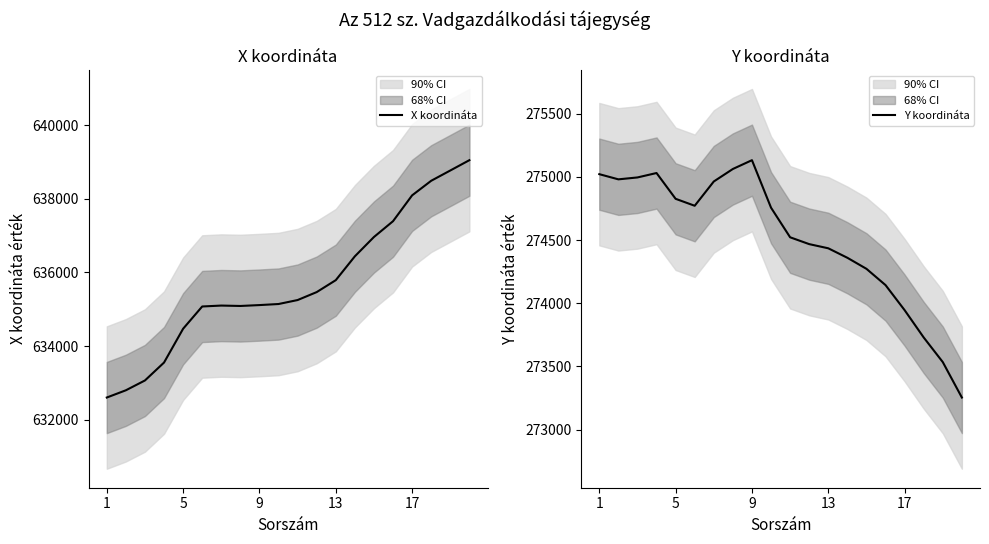

What is the minimum value for X koordináta?

632601.0